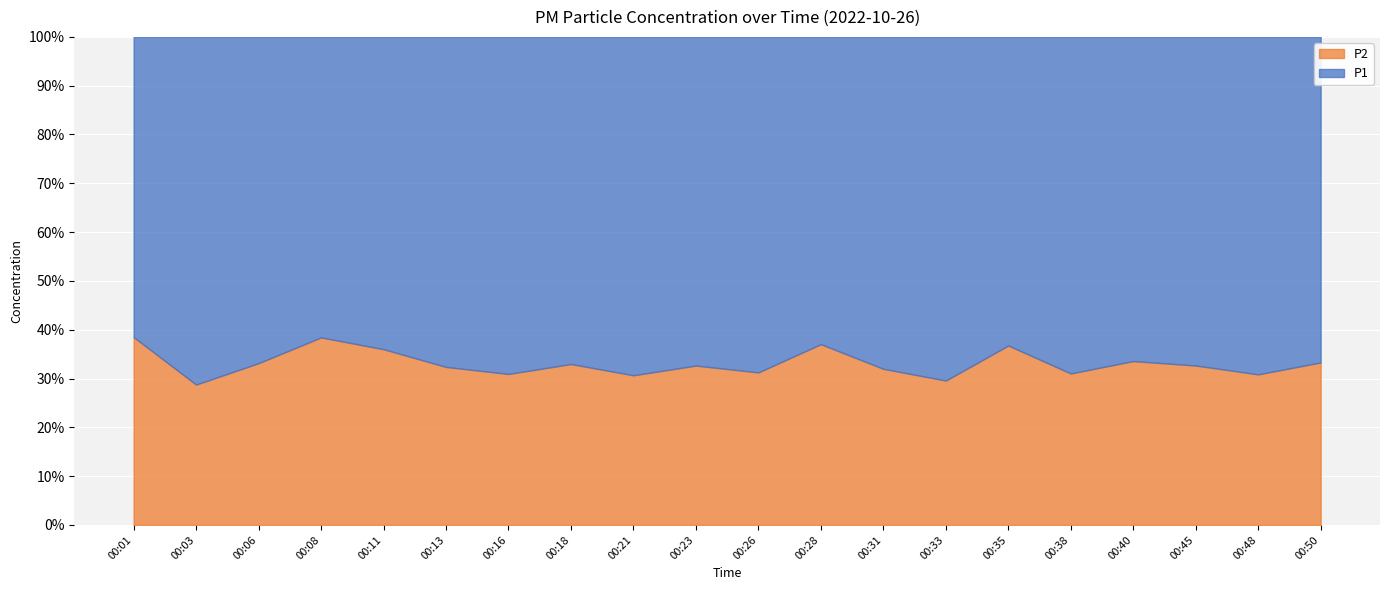

Between 00:28 and 00:08, which is larger?

00:28